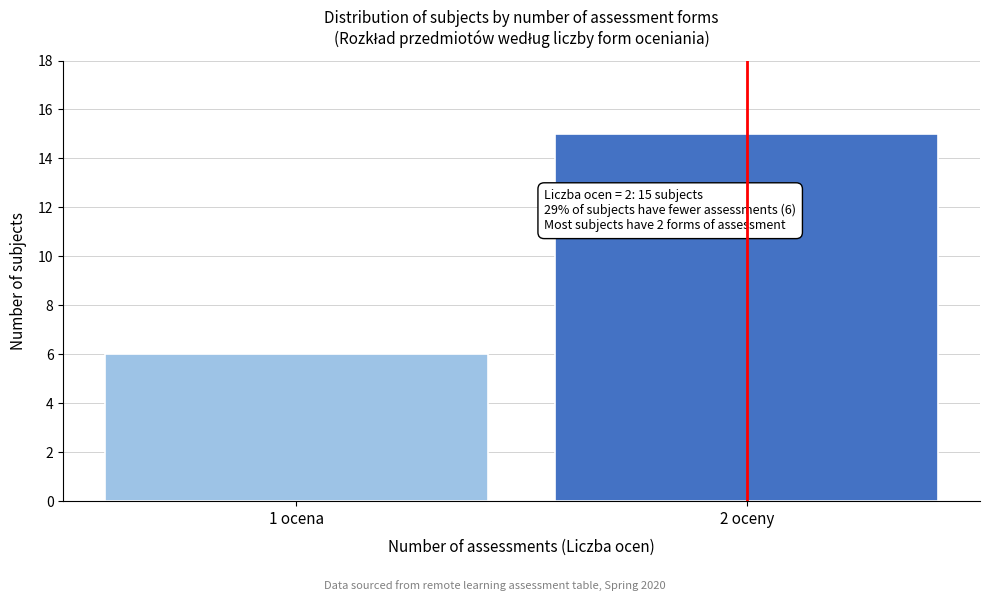

Reading right to left, transcribe all the data shown in this chart.

2 oceny=15	1 ocena=6